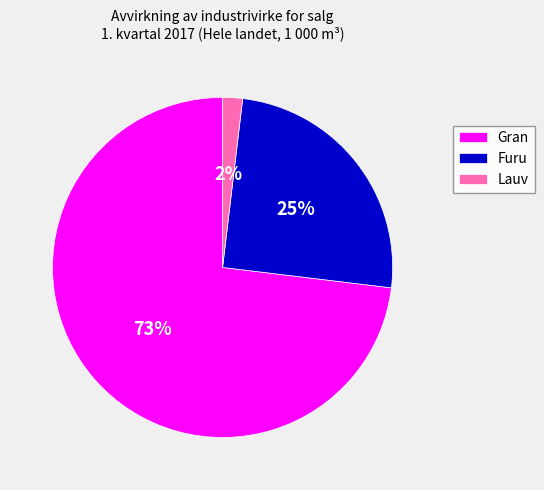

Combined, do Furu and Lauv account for over 50%?

No